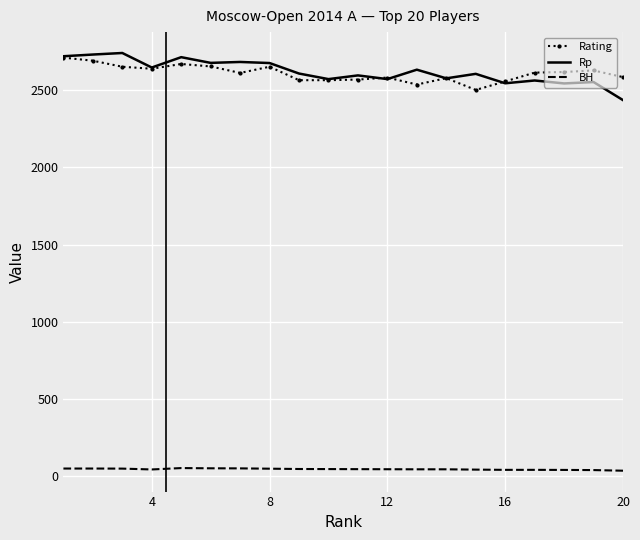

What is the lowest value of the Rp series?

2435.0